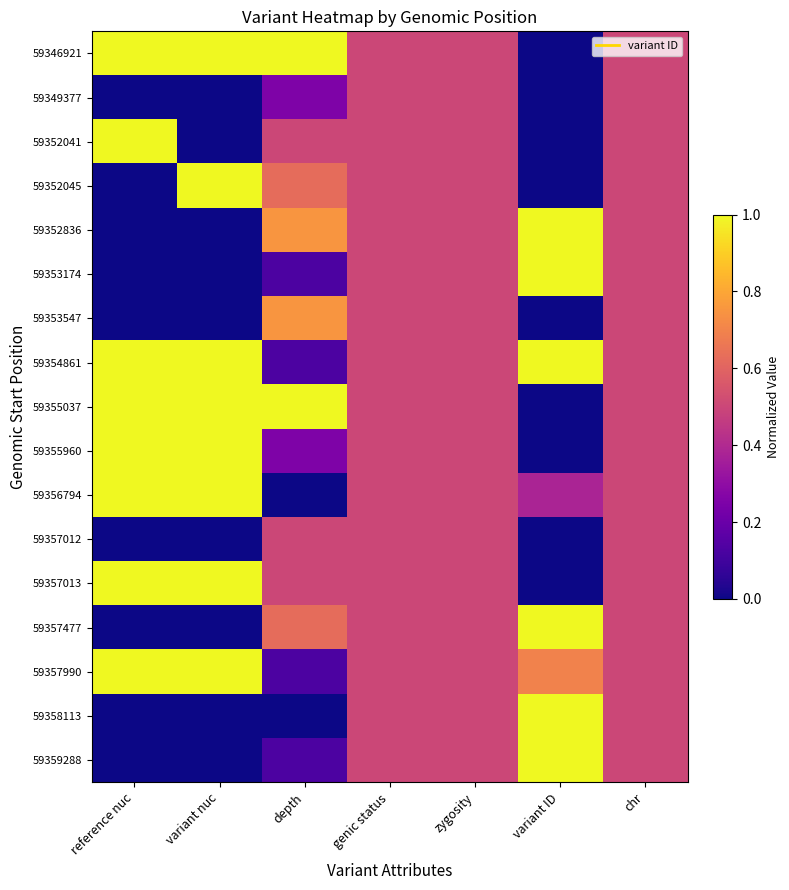

What is the total value across all series at reference nuc?

8.0